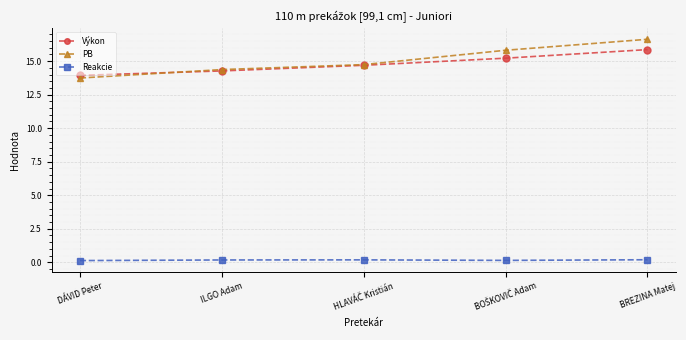

What is the label of the 5th point from the right?

DÁVID Peter